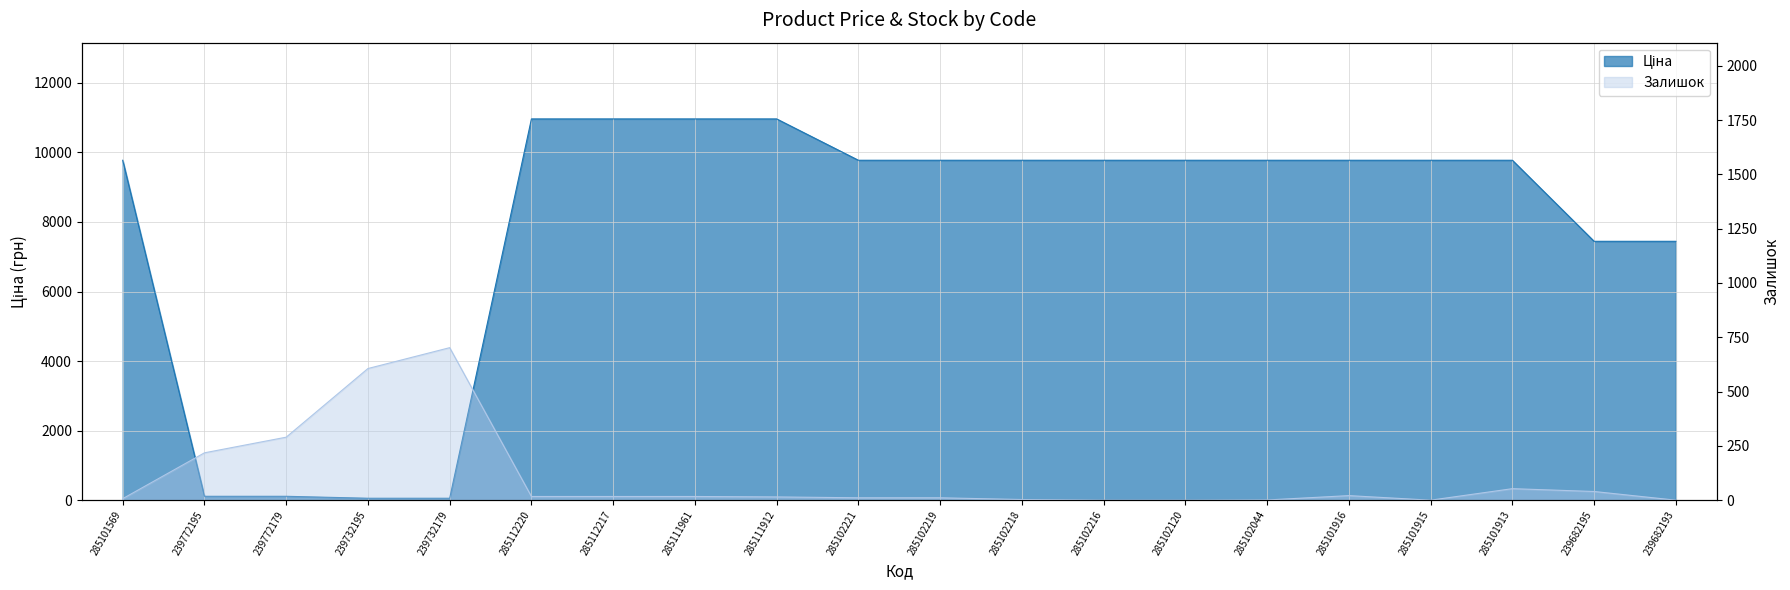

Which has a higher value, 285101915 or 285101569?

285101915